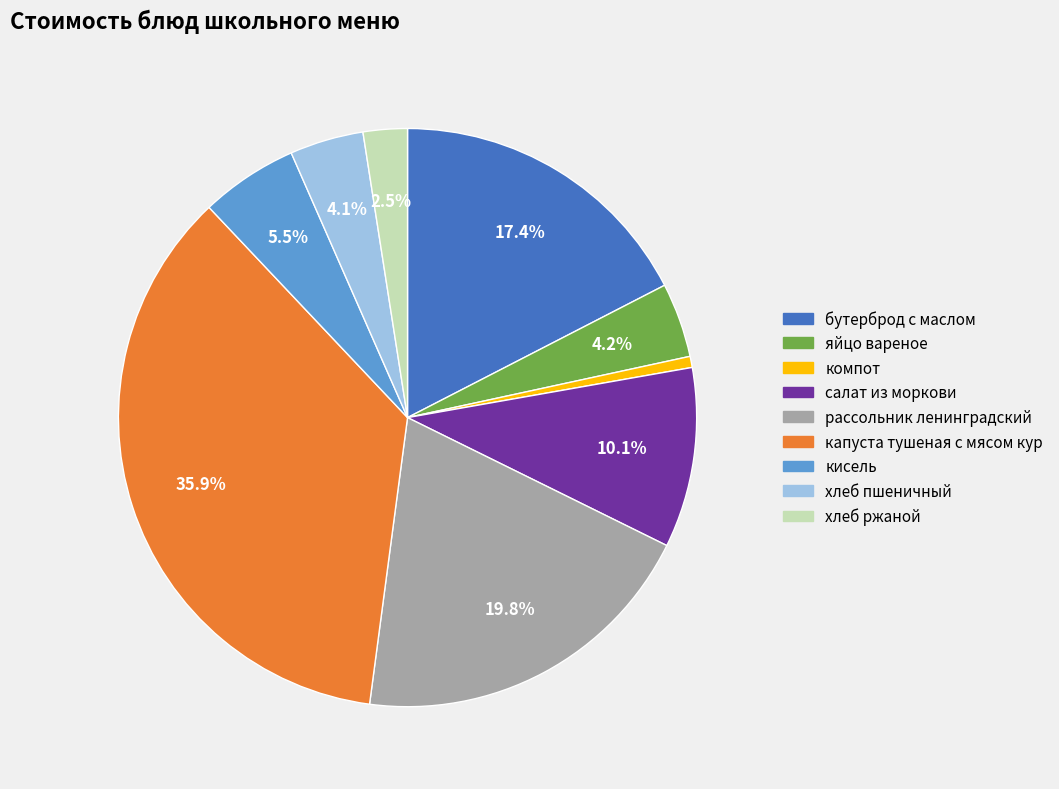

The рассольник ленинградский slice represents 28% of the pie. True or false?

False